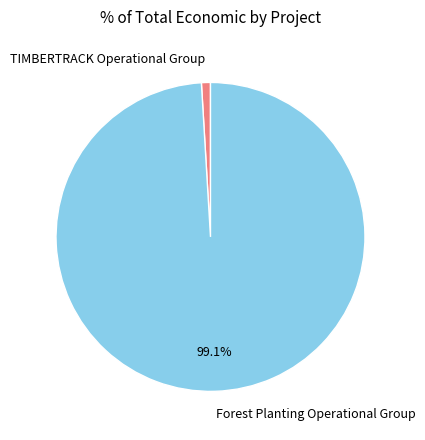

How many segments does this pie chart have?

2